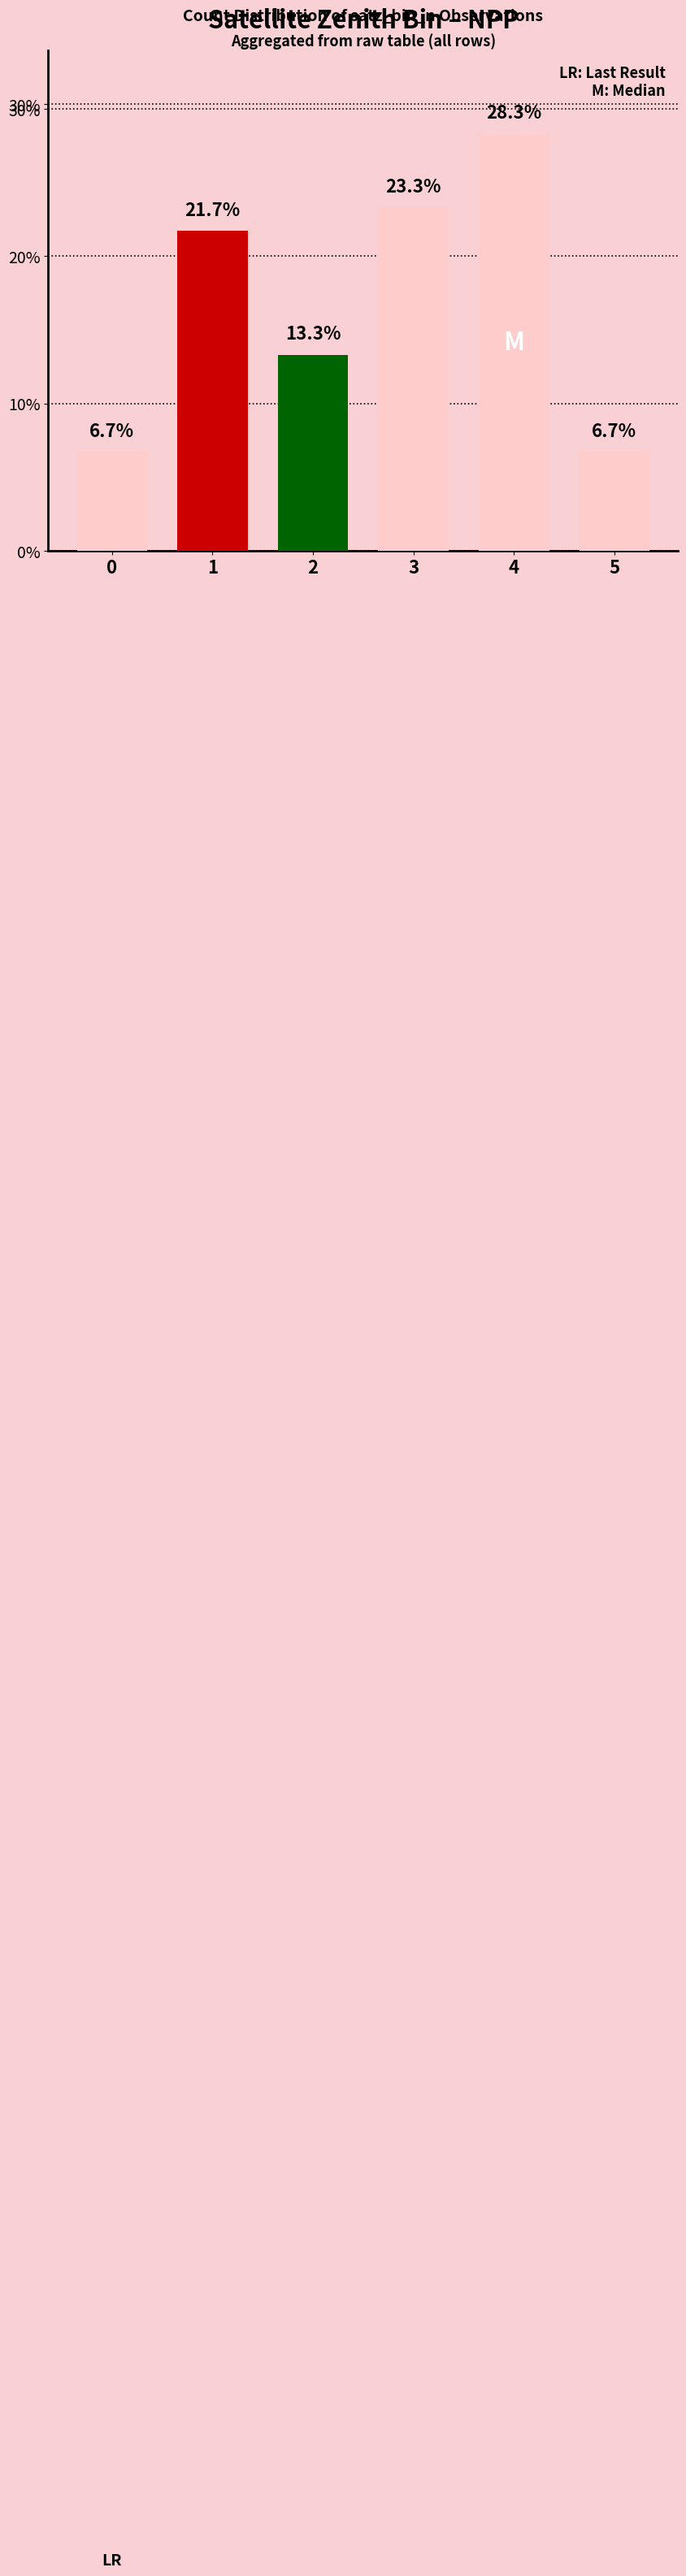

Where does the data first go above 21?

1